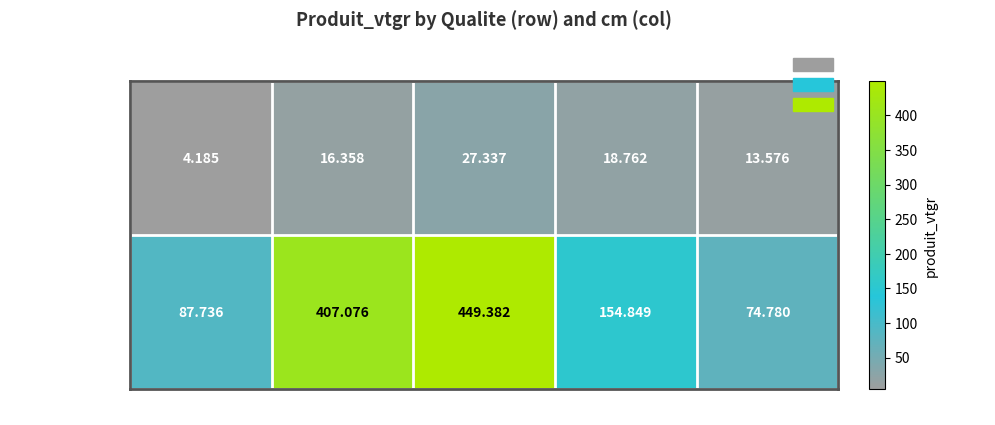

Which series has the largest range (max minus min)?

NORMAL